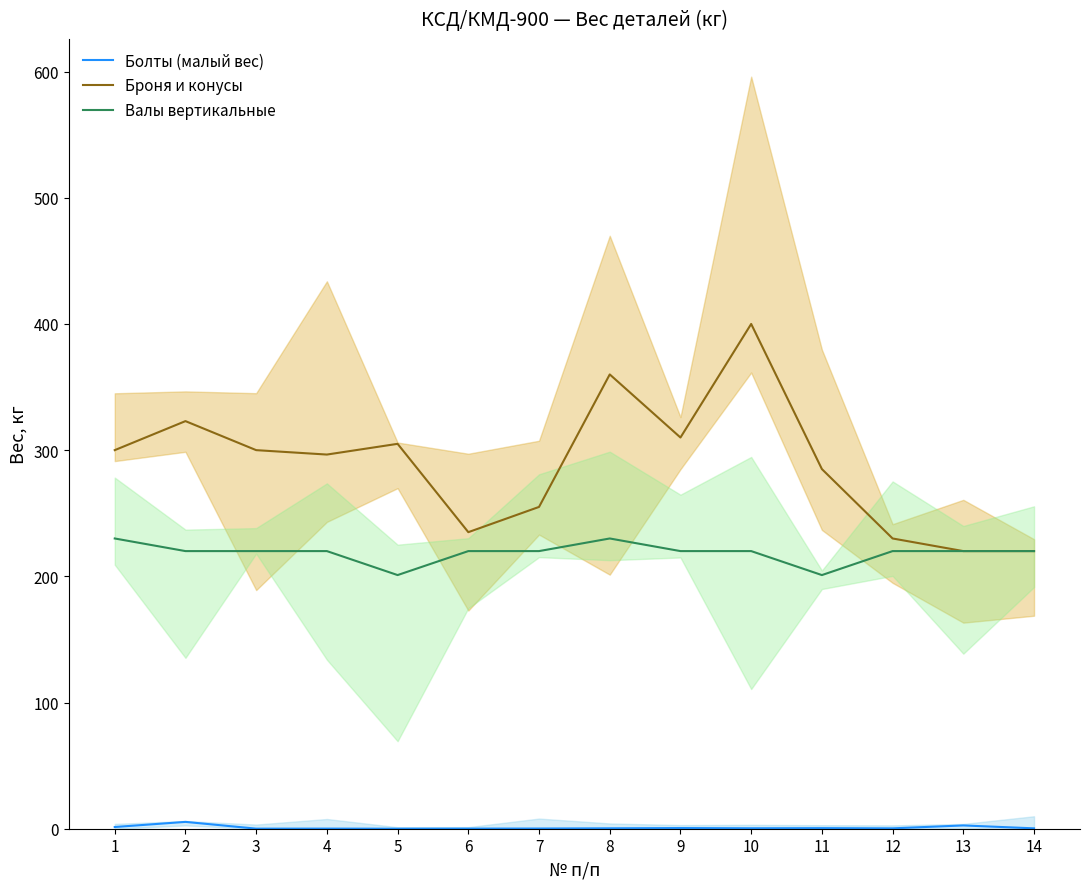

What is the maximum value shown in the chart?

400.0